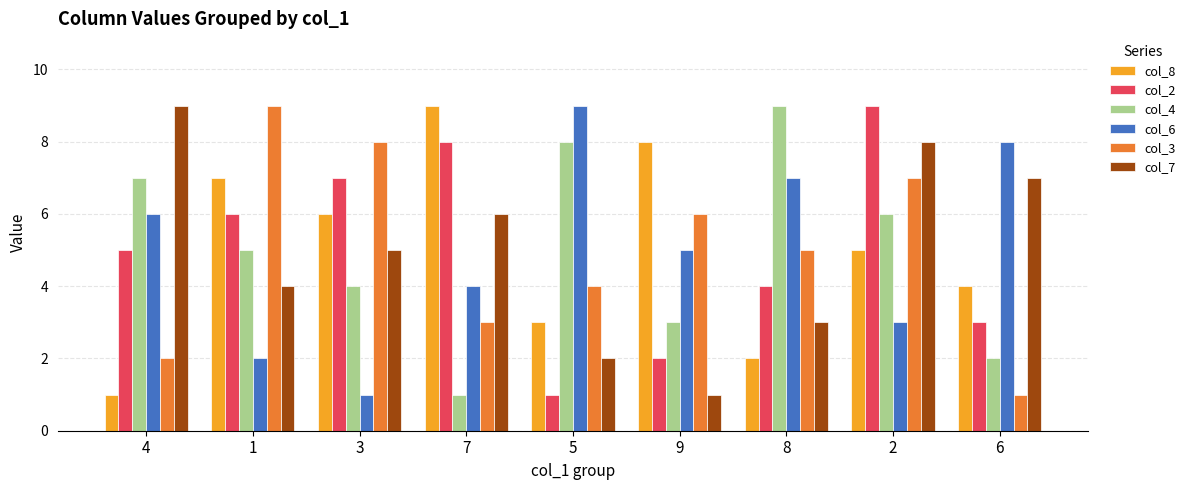

What is the maximum value shown in the chart?

9